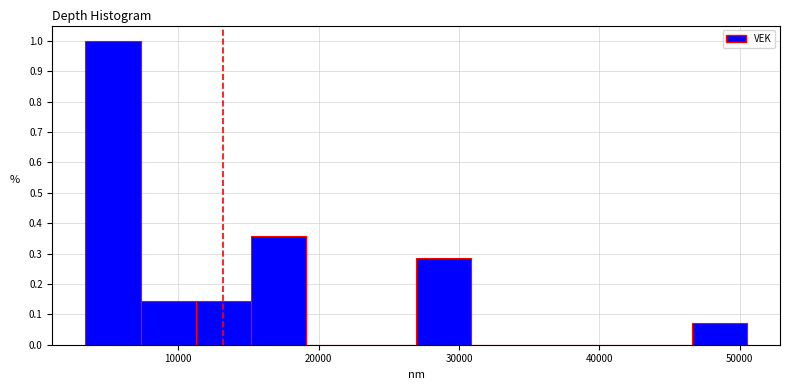

Around what value on the x-axis is the tallest bar? Give the approximate position of its centre, as read against the axis.

5000